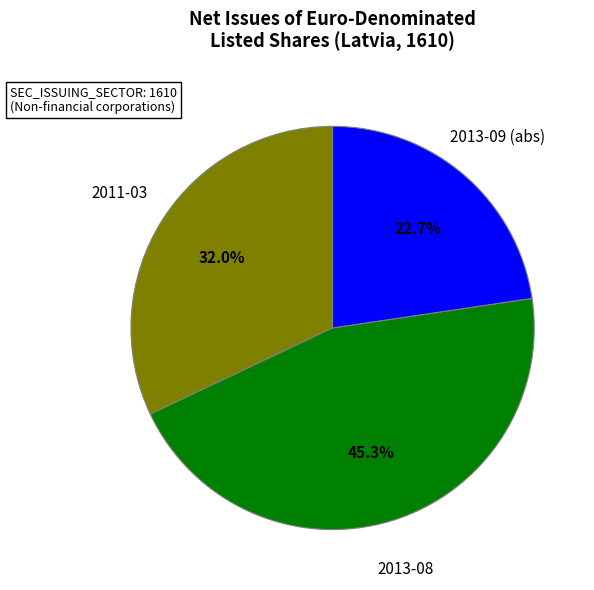

Is there a majority slice in this chart?

No